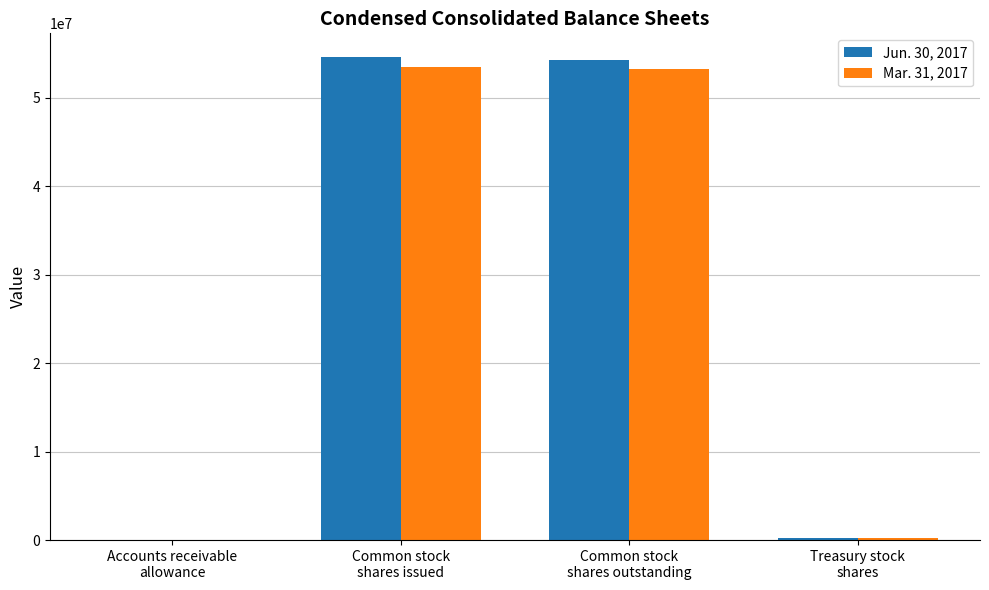

Reading left to right, list all the values displayed in this chart.

Jun. 30, 2017: 1024	54576000	54316000	260000
Mar. 31, 2017: 1117	53539000	53279000	260000